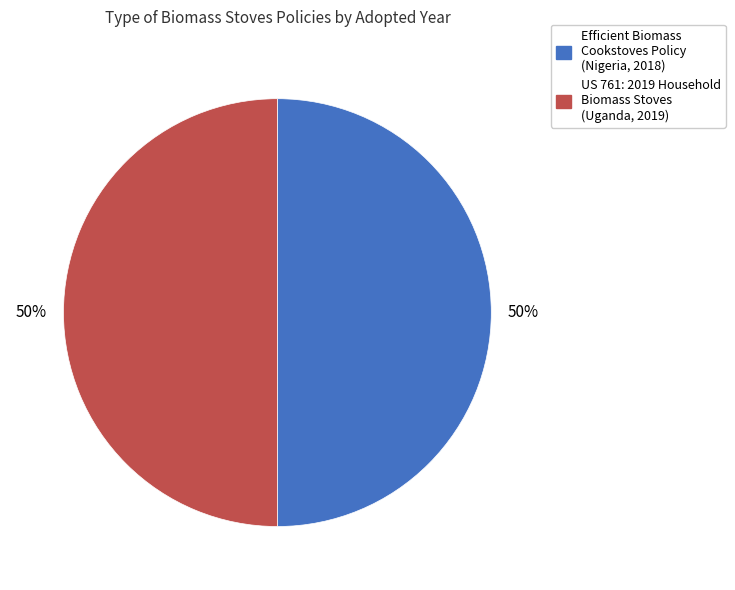

To the nearest percent, what is the average slice percentage?

50%